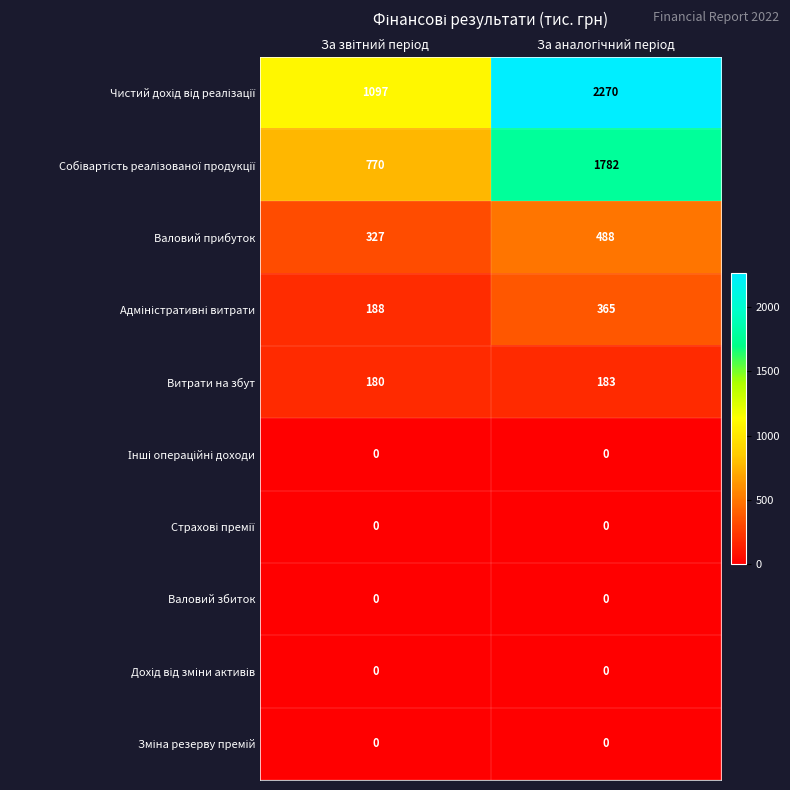

What is the sum of all Витрати на збут values?

363